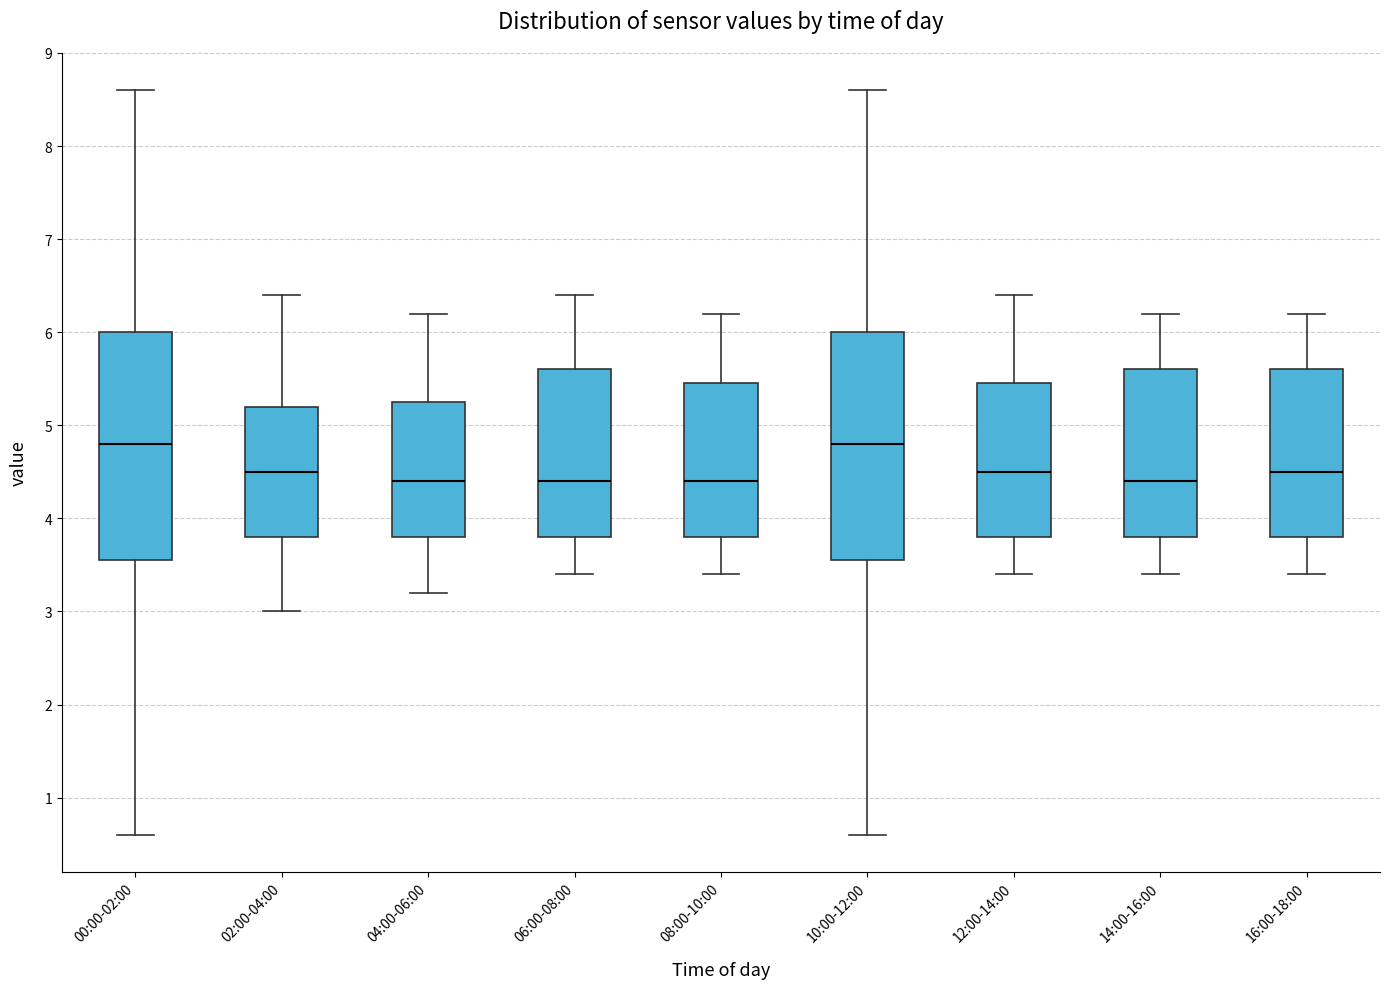

Reading left to right, transcribe this box plot: for each box, give where its median line is, the range the box spans, and where its two whiskers end, as read against the y-axis. The values are not printed on the chart, so give them approximately, as read against the axis.

00:00-02:00: median 4.8, box 3.6 to 6.0, whiskers 0.6 to 8.6
02:00-04:00: median 4.5, box 3.8 to 5.2, whiskers 3.0 to 6.4
04:00-06:00: median 4.4, box 3.8 to 5.3, whiskers 3.2 to 6.2
06:00-08:00: median 4.4, box 3.8 to 5.6, whiskers 3.4 to 6.4
08:00-10:00: median 4.4, box 3.8 to 5.5, whiskers 3.4 to 6.2
10:00-12:00: median 4.8, box 3.6 to 6.0, whiskers 0.6 to 8.6
12:00-14:00: median 4.5, box 3.8 to 5.5, whiskers 3.4 to 6.4
14:00-16:00: median 4.4, box 3.8 to 5.6, whiskers 3.4 to 6.2
16:00-18:00: median 4.5, box 3.8 to 5.6, whiskers 3.4 to 6.2